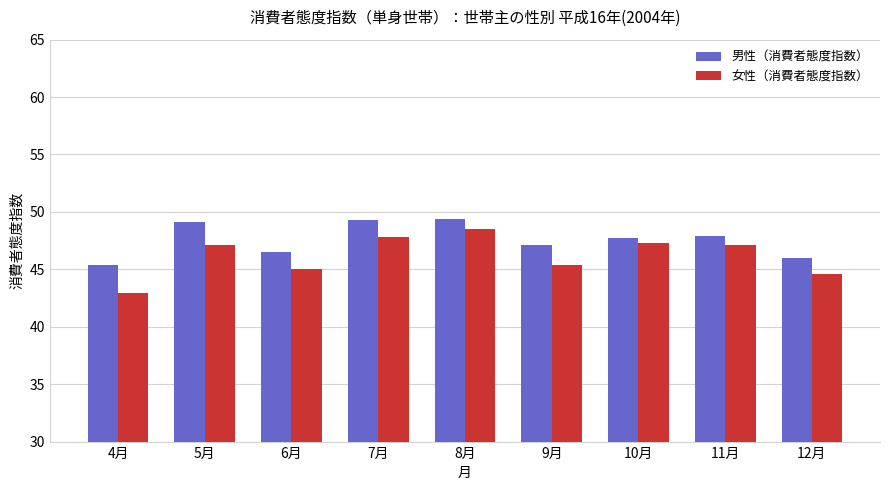

True or false: 女性（消費者態度指数） has a value of 45.0 at 6月.

True